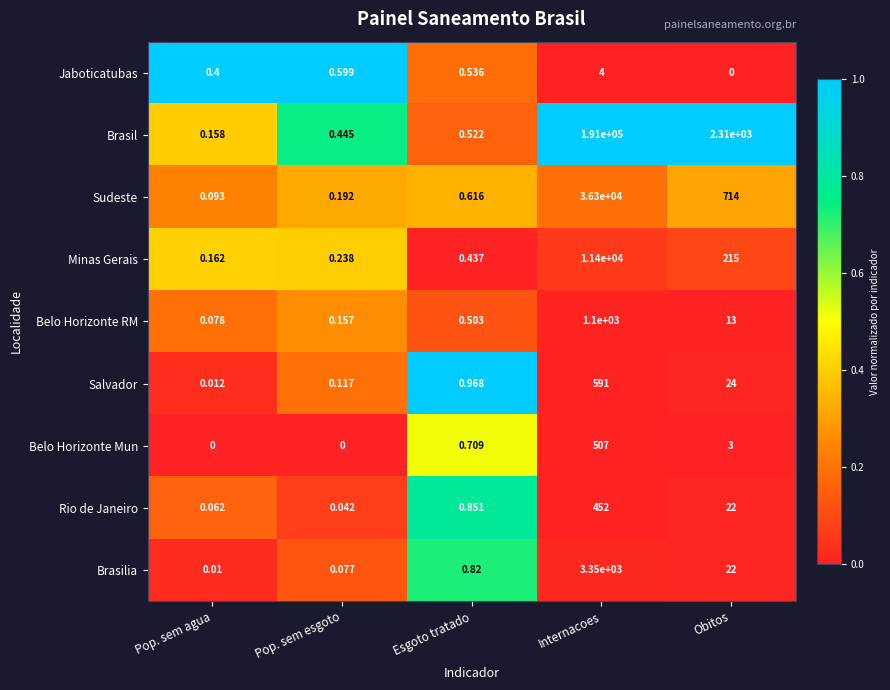

Which series has the largest total across all categories?

Brasil